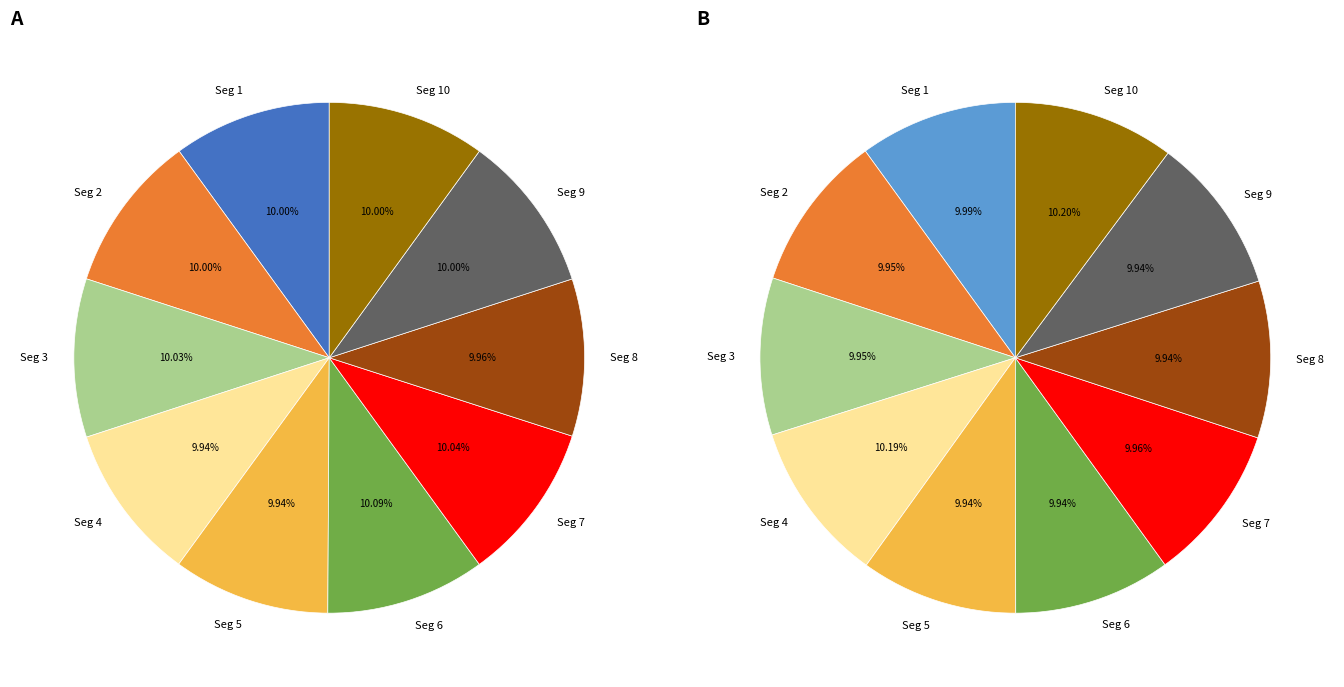

Does 00:24 account for over 50% of the chart?

No